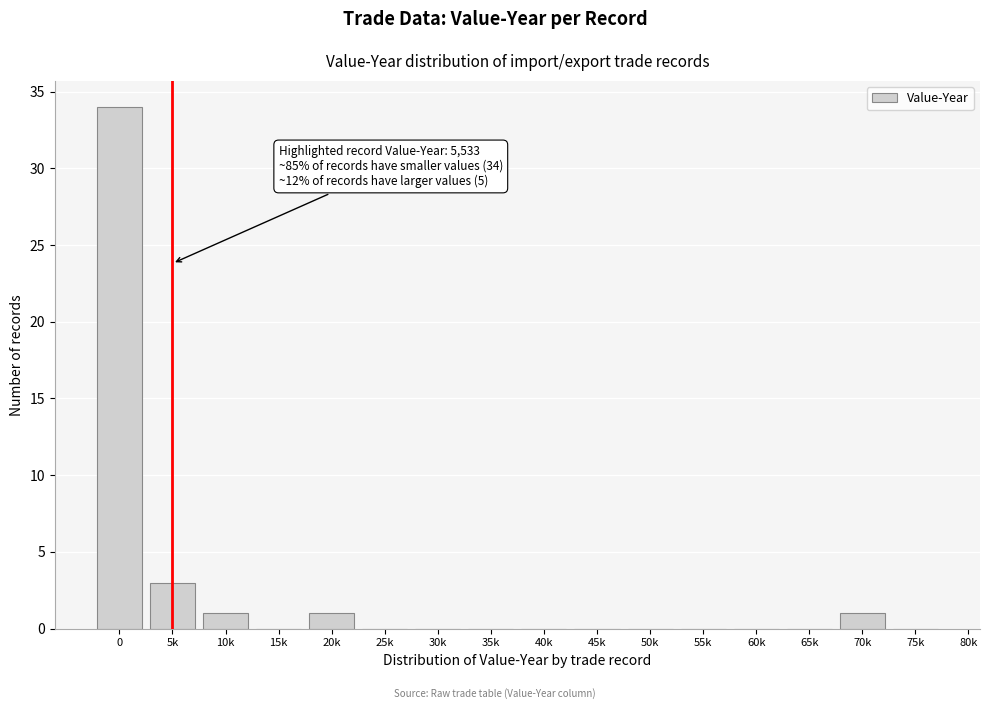

Reading left to right, what are all the values shown in this chart?

0=34	5k=3	10k=1	15k=0	20k=1	25k=0	30k=0	35k=0	40k=0	45k=0	50k=0	55k=0	60k=0	65k=0	70k=1	75k=0